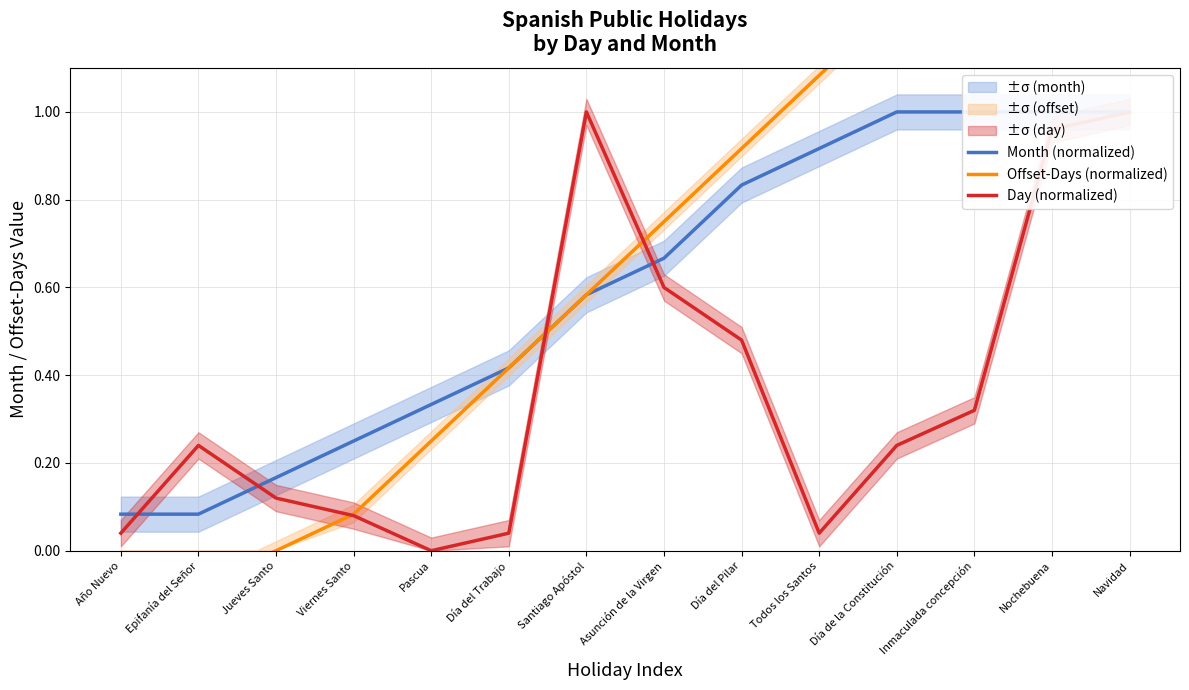

Is it true that Offset-Days (normalized) equals 0.6 at Santiago Apóstol?

True